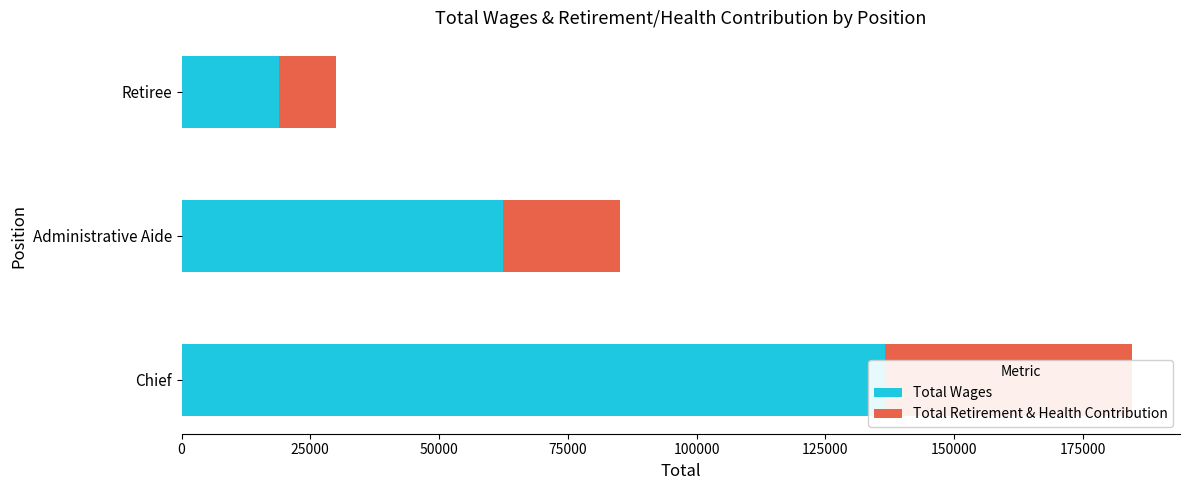

How many data points in Total Wages are above 62335?

1